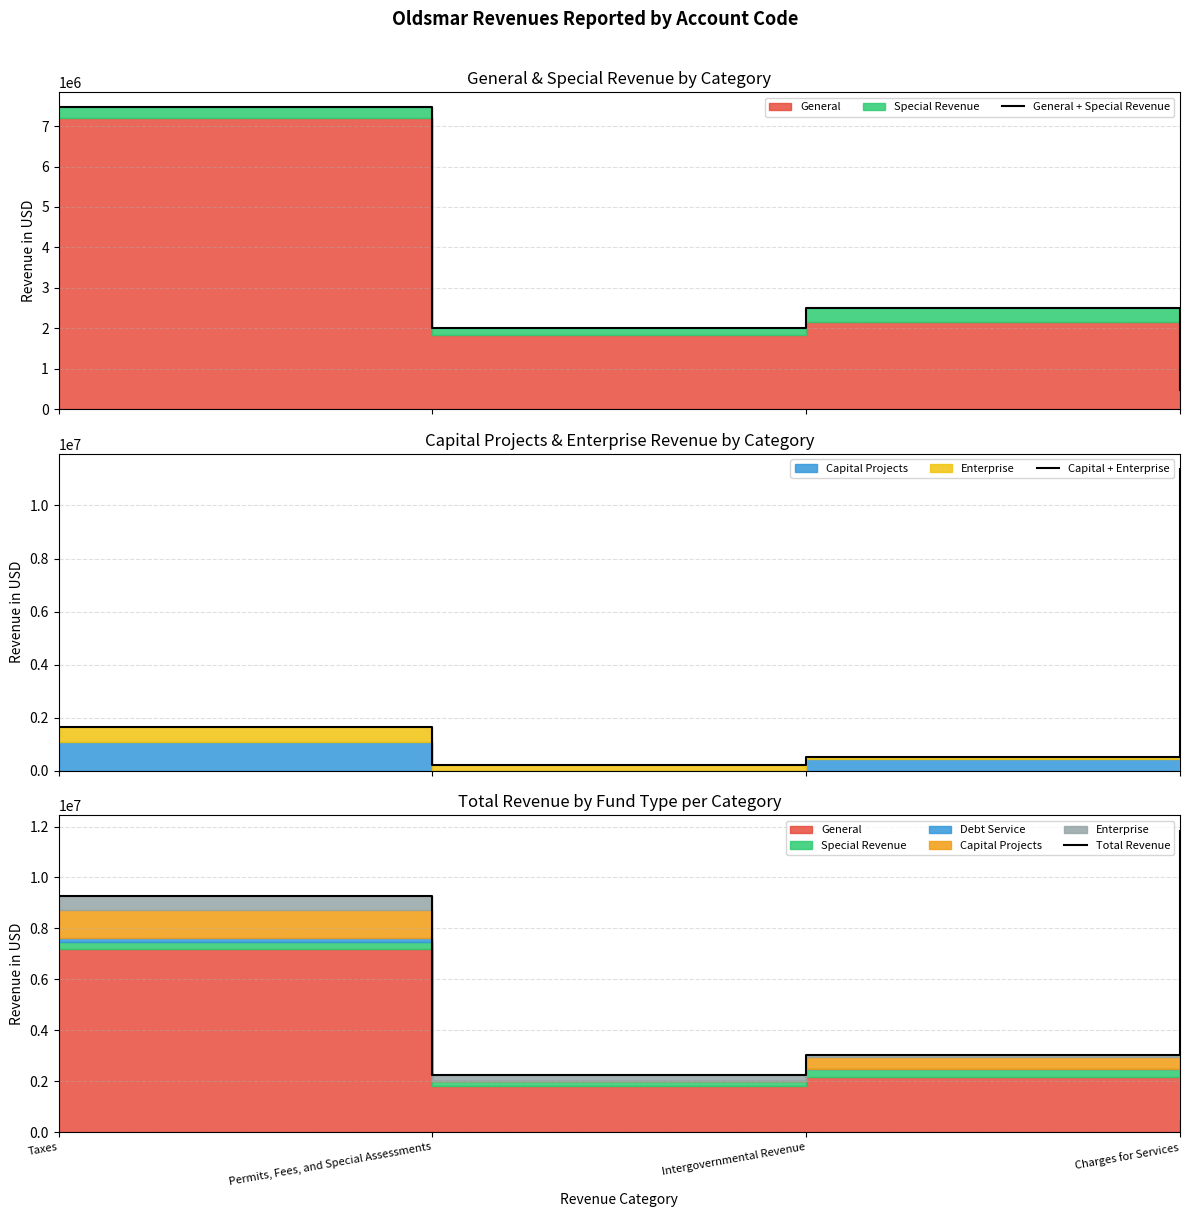

What is the difference between the highest and lowest values at Intergovernmental Revenue?

2500492